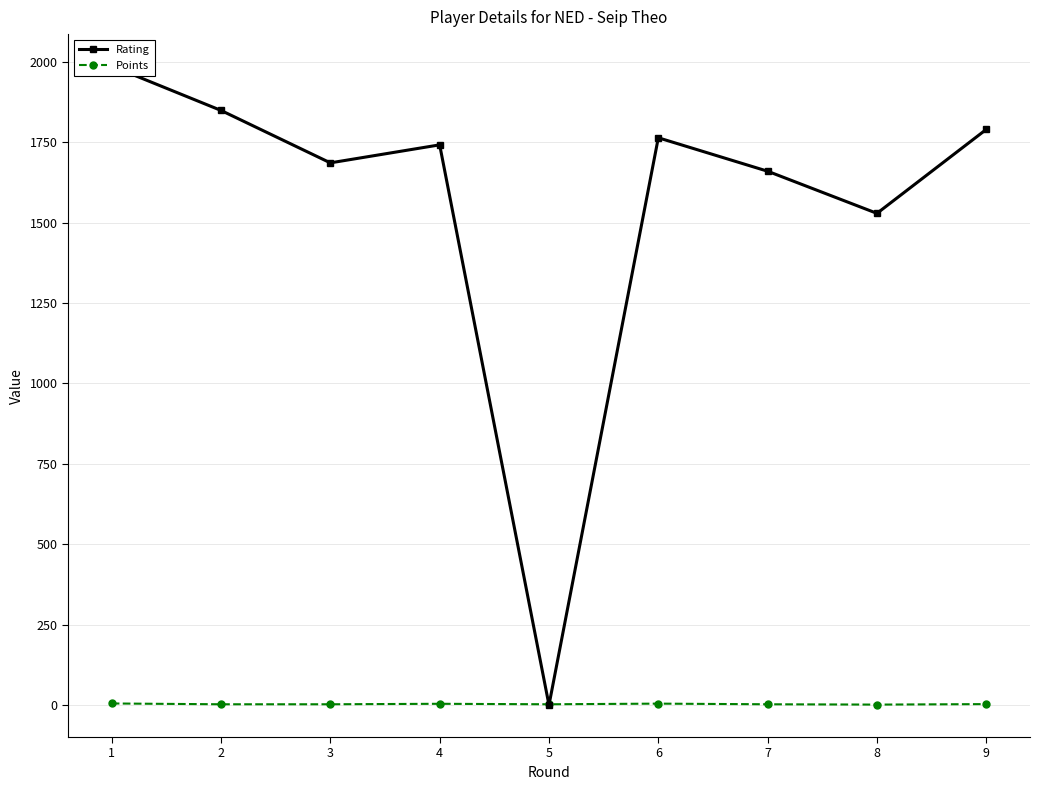

What is the value of the Rating point at the 7th from the left?

1660.0